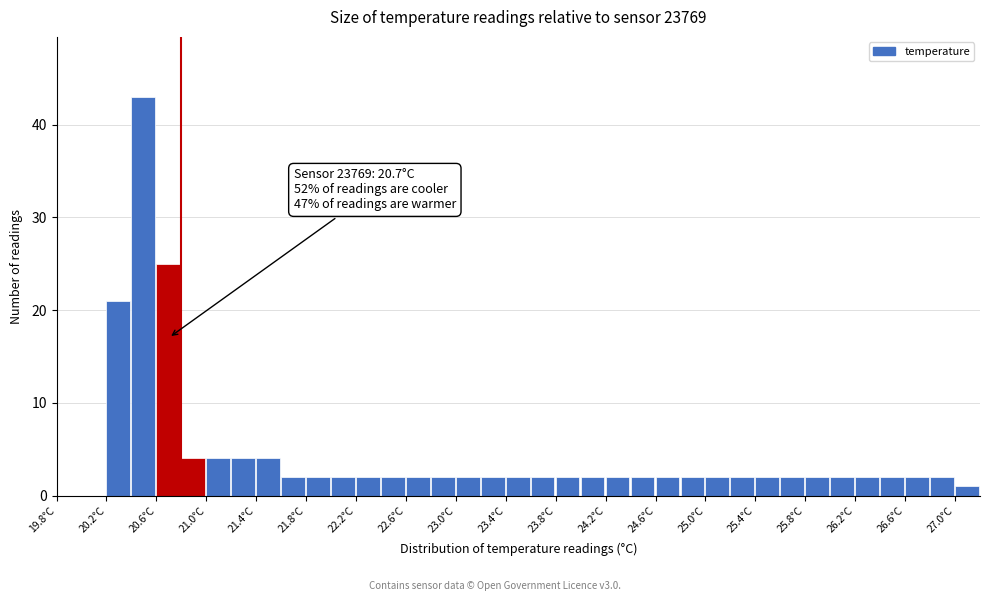

Over which range of the x-axis is the bar tallest?

20.4 to 20.6